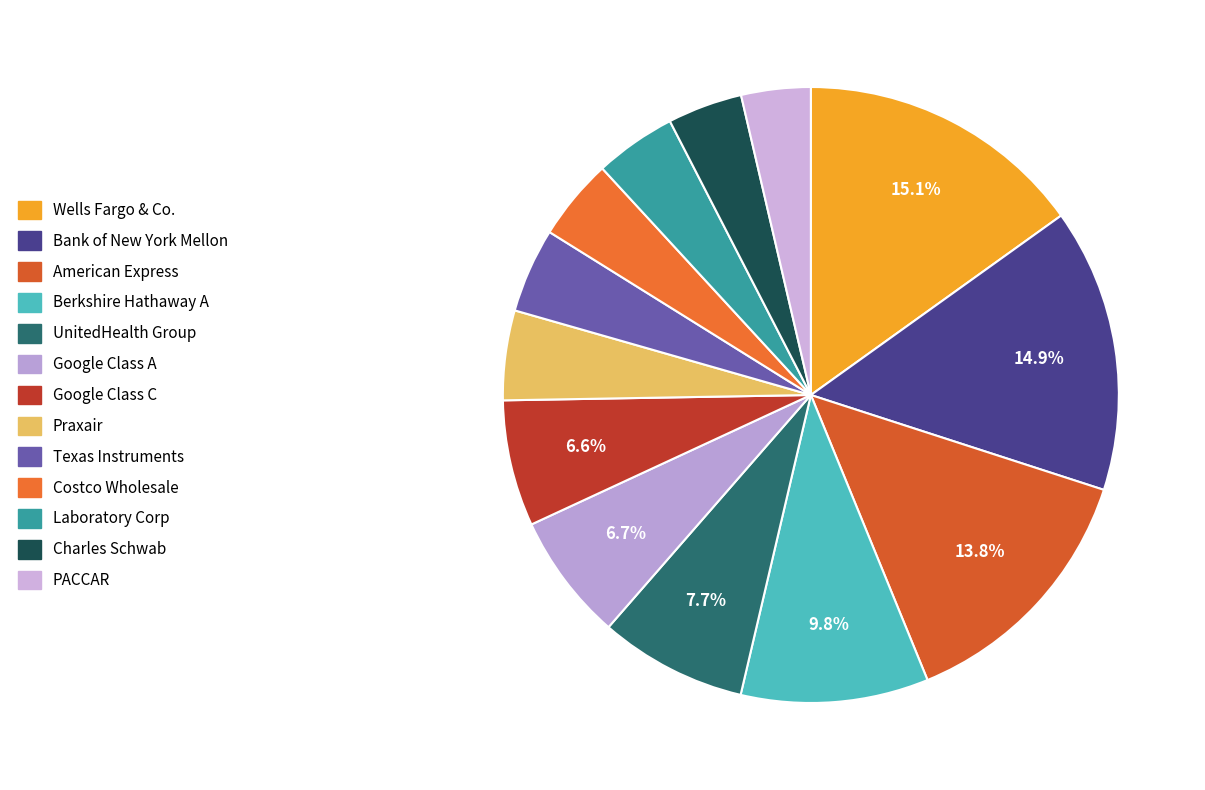

What percentage is the Berkshire Hathaway A slice, to the nearest percent?

10%